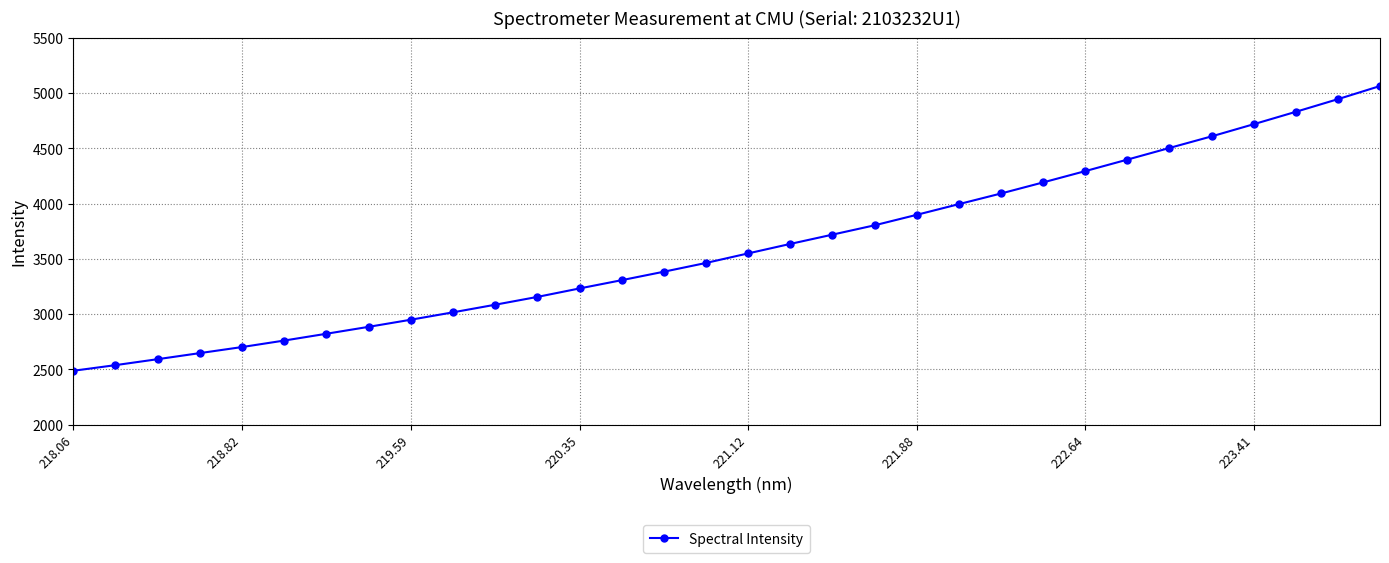

Is this an area chart (filled region under the line)?

No